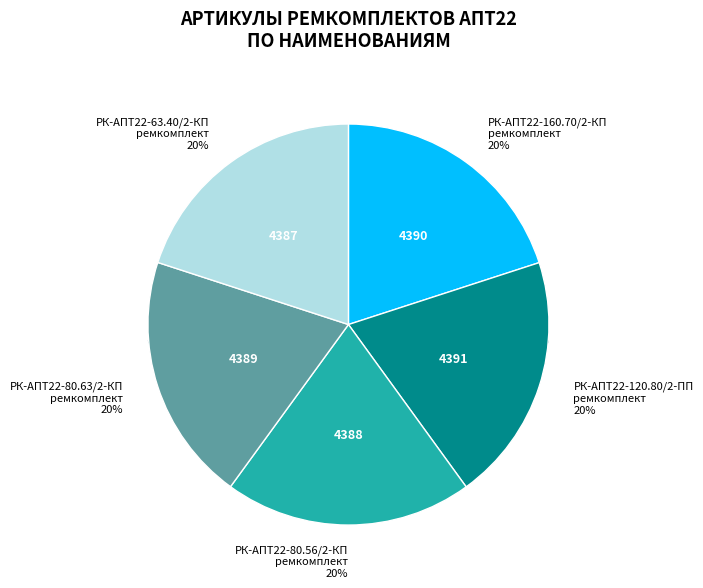

How many slices are in this pie chart?

5